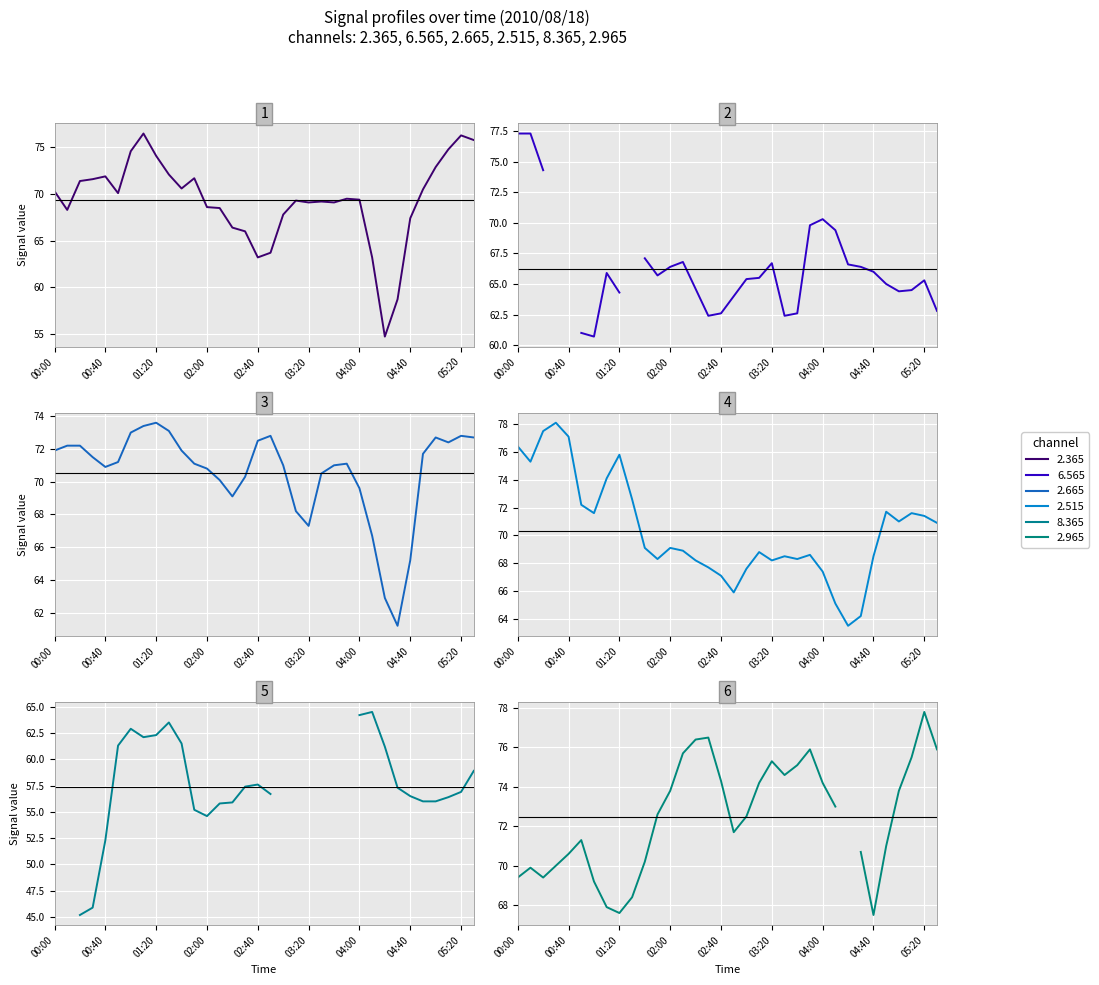

What is the label of the 13th point from the right?

21